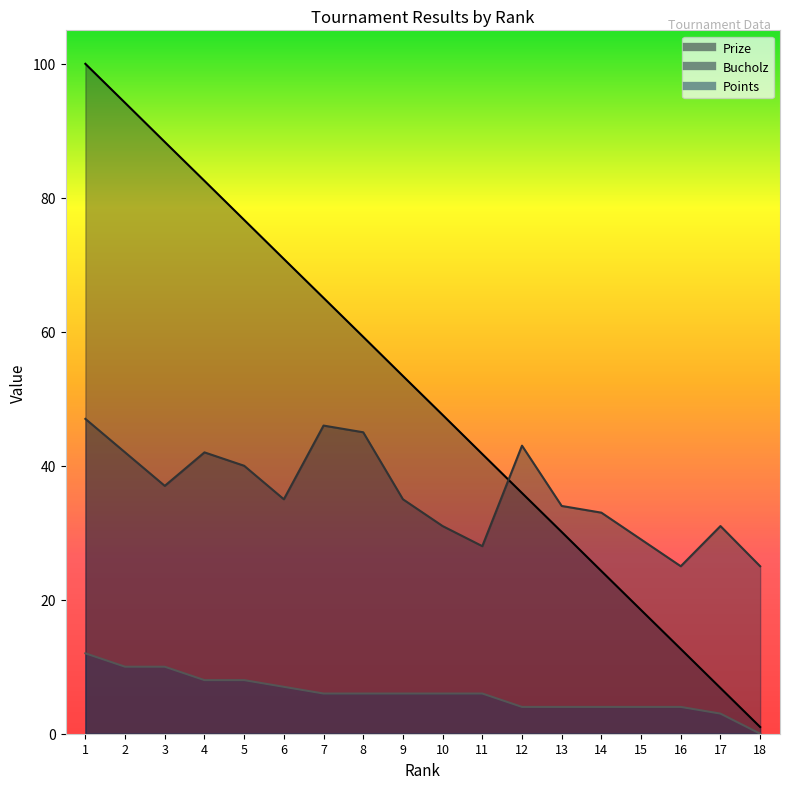

True or false: Prize has more than 1 points higher than both neighbors.

False